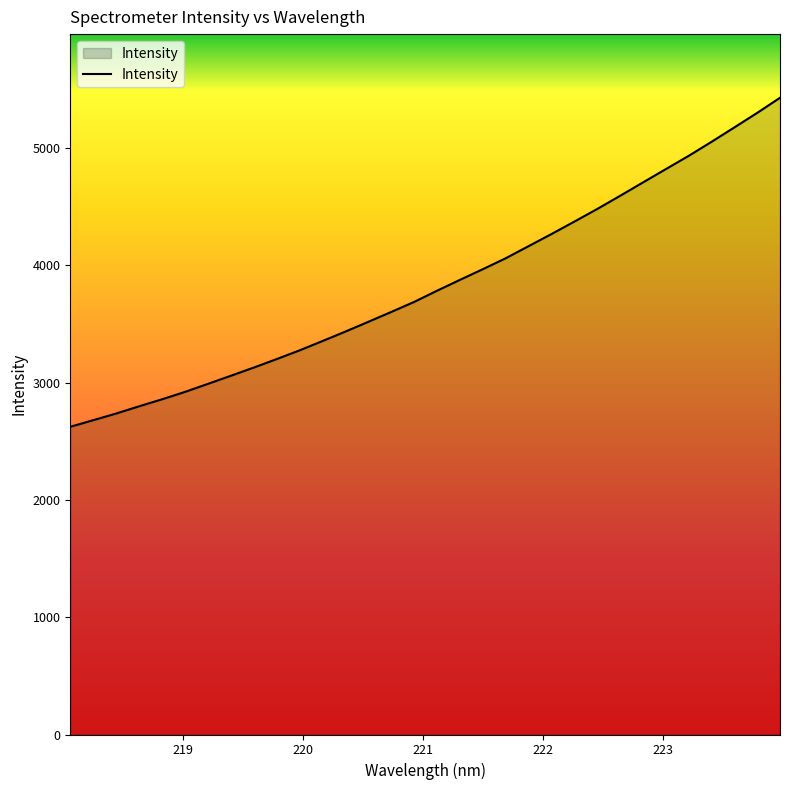

What is the smallest value displayed?

2622.7